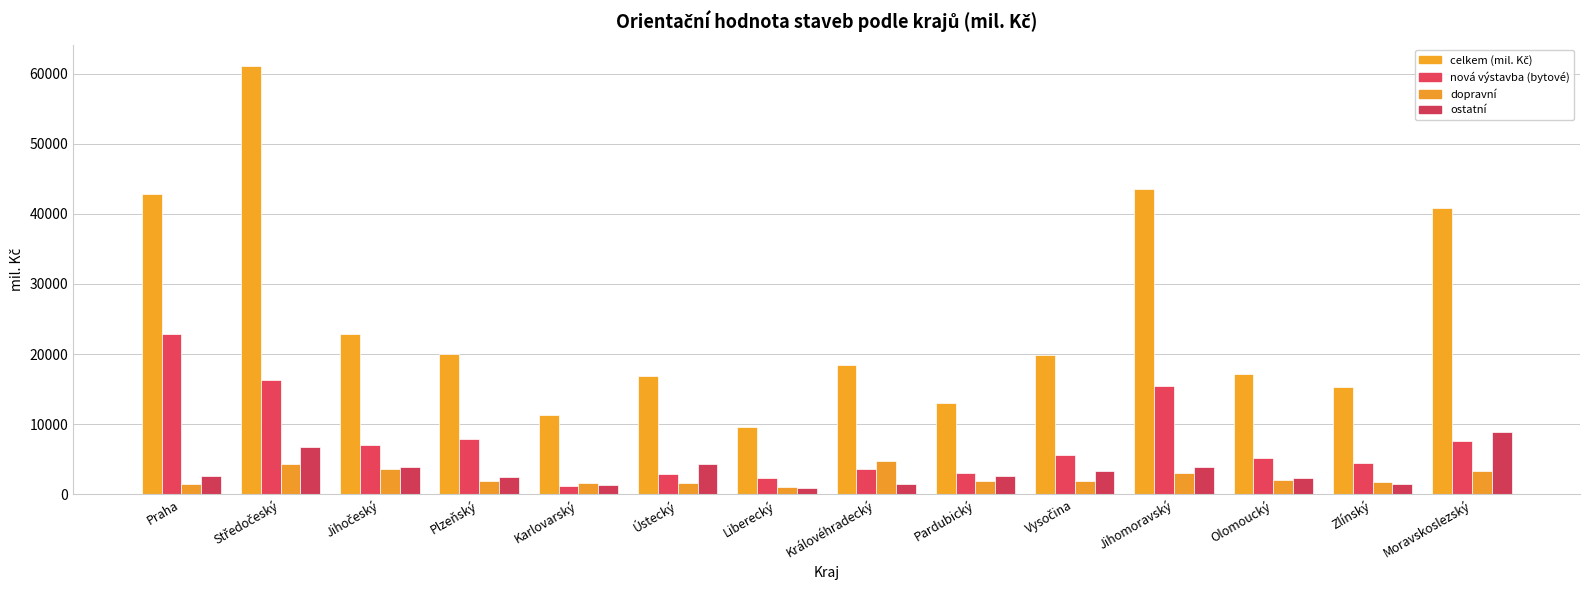

What is the label of the 3rd bar from the left?

Jihočeský